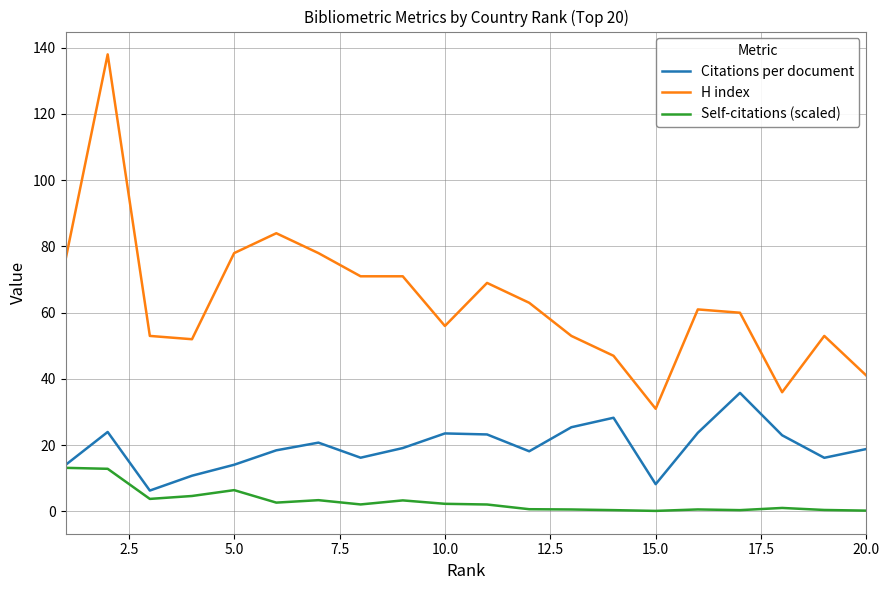

Which series has the largest range (max minus min)?

H index